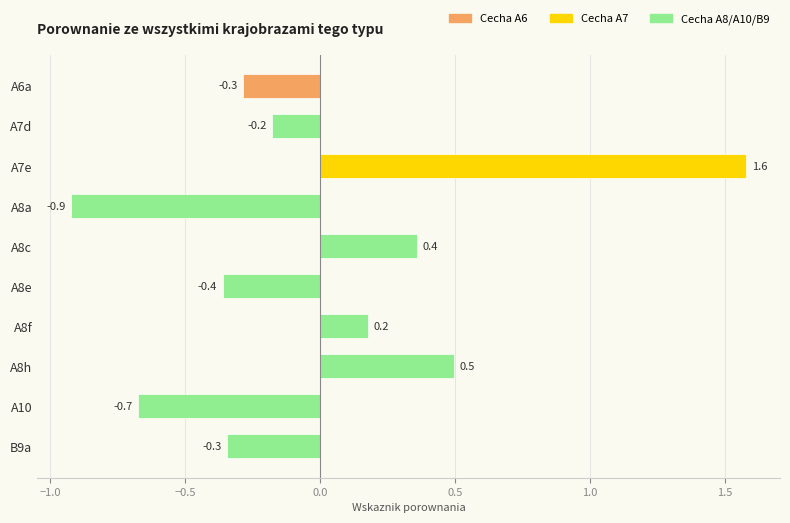

What is the label of the 1st bar from the top?

A6a